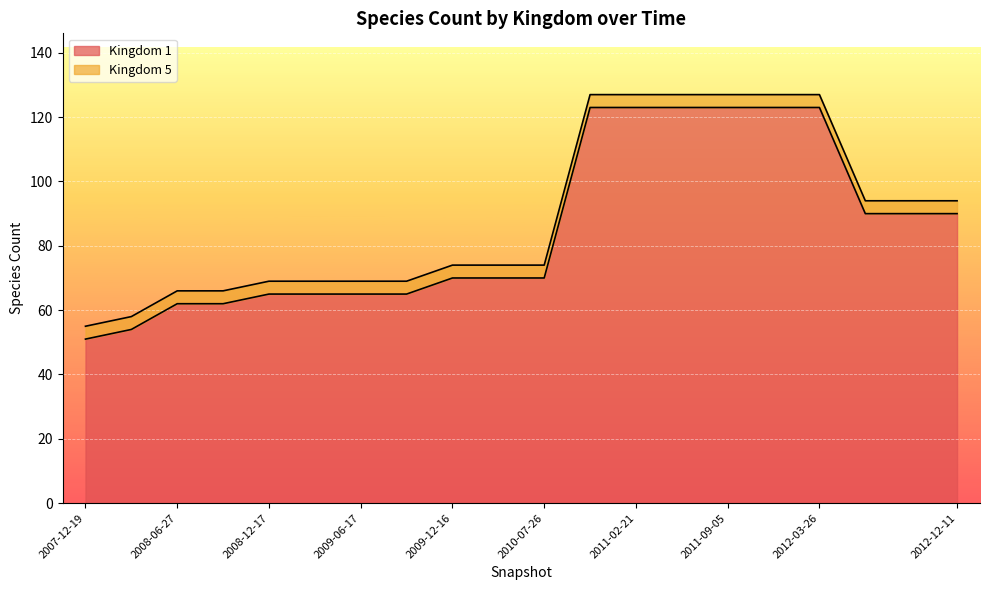

How many lines are shown in the chart?

2